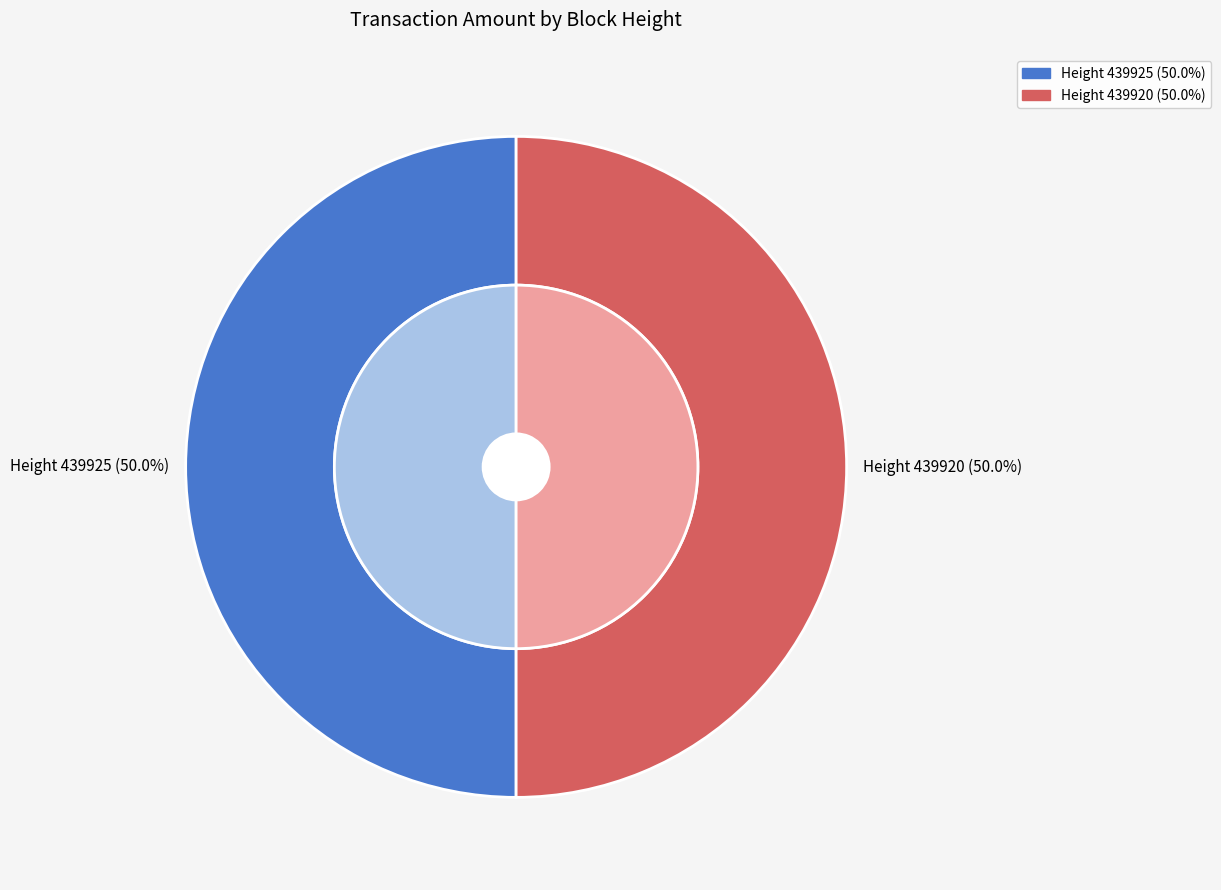

Does 439925 account for over 50% of the chart?

No